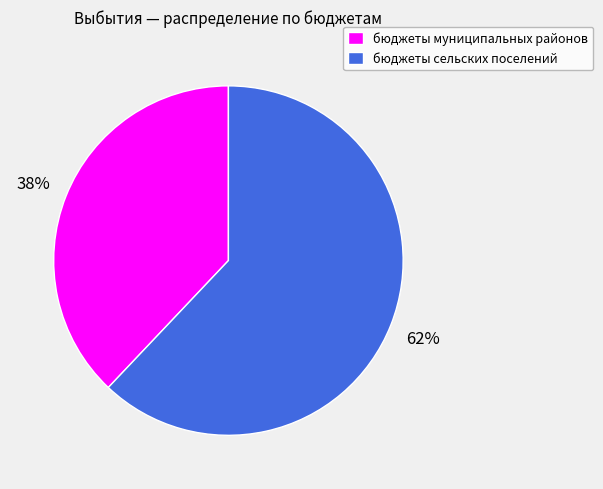

Rank the categories by value from highest to lowest.

бюджеты сельских поселений, бюджеты муниципальных районов